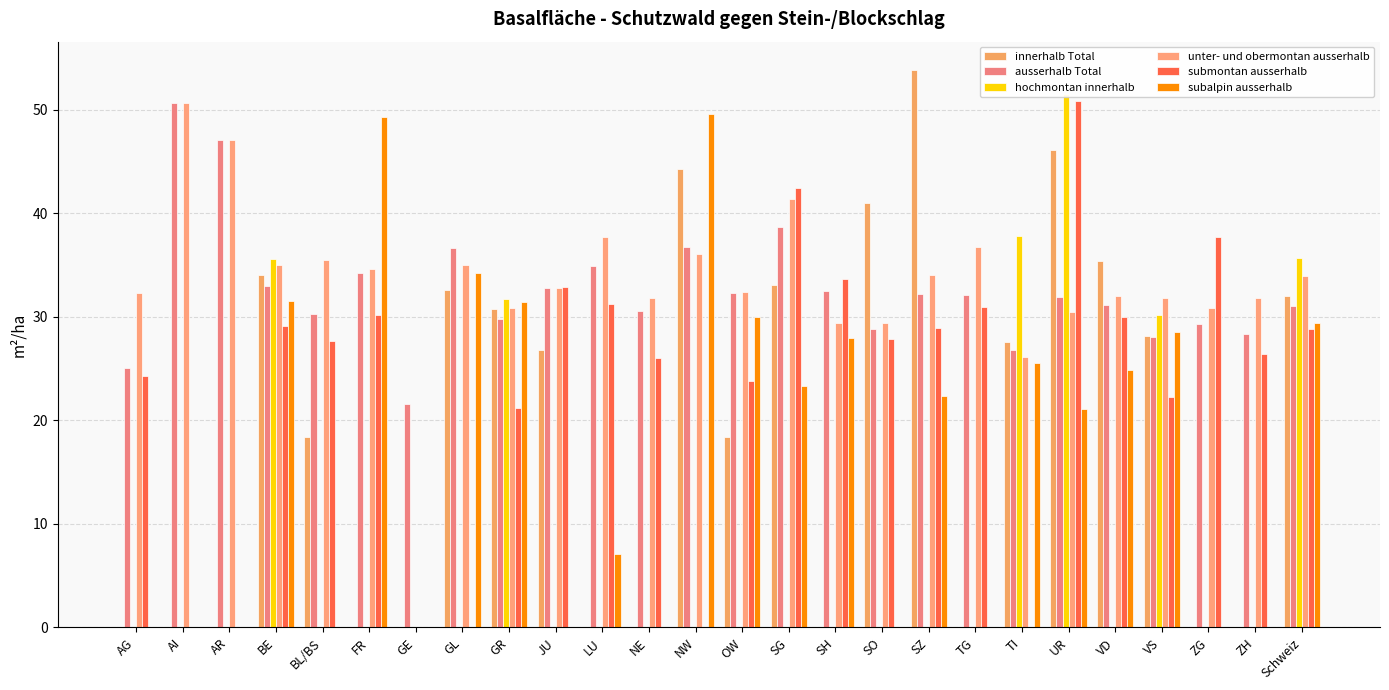

Which series changed the most between OW and TI?

hochmontan innerhalb